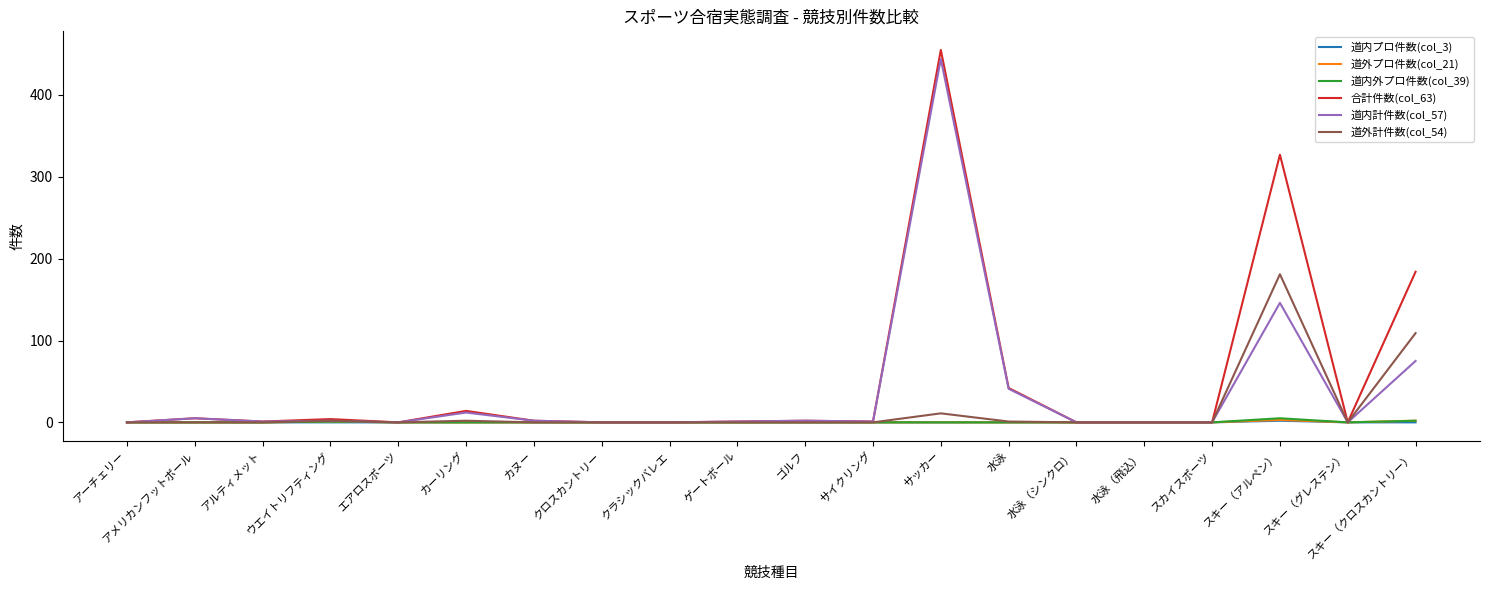

What position from the right is アーチェリー?

20